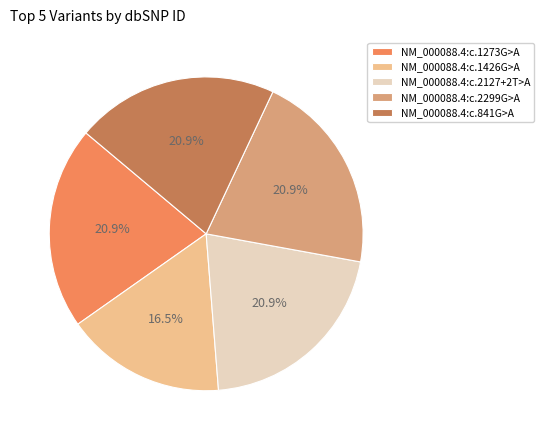

Which slice is the smallest?

NM_000088.4:c.1426G>A